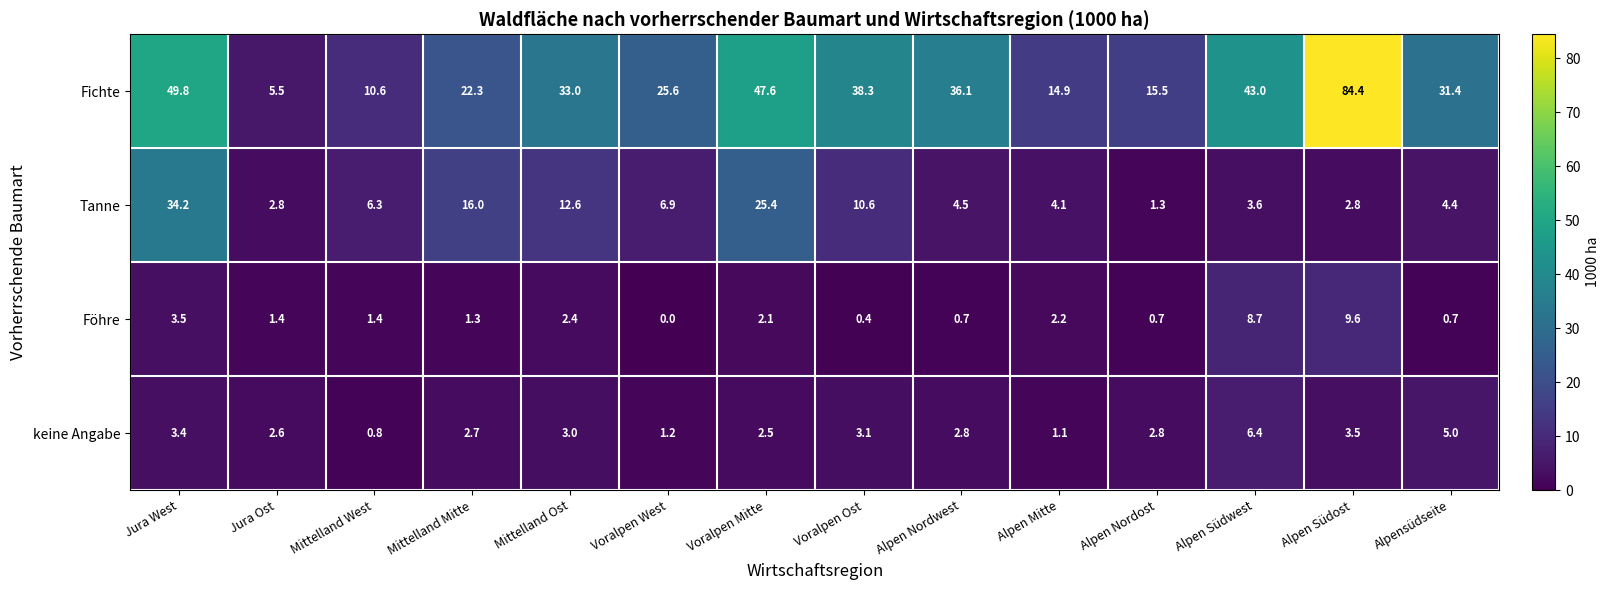

At how many categories does at least one series exceed 84?

1